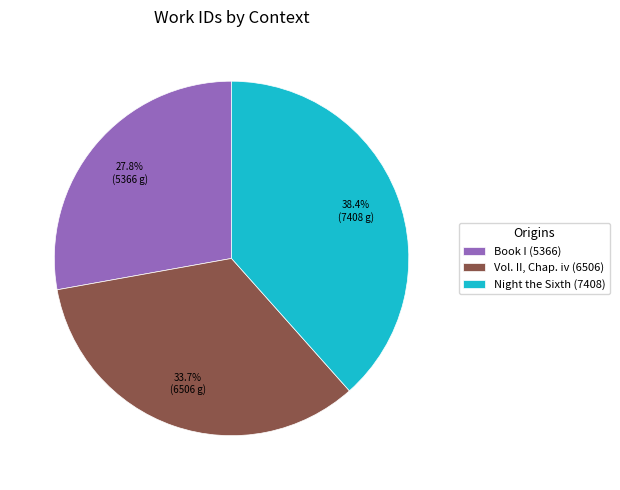

How much of the chart is everything except Vol. II, Chap. iv (6506)?

66.3%